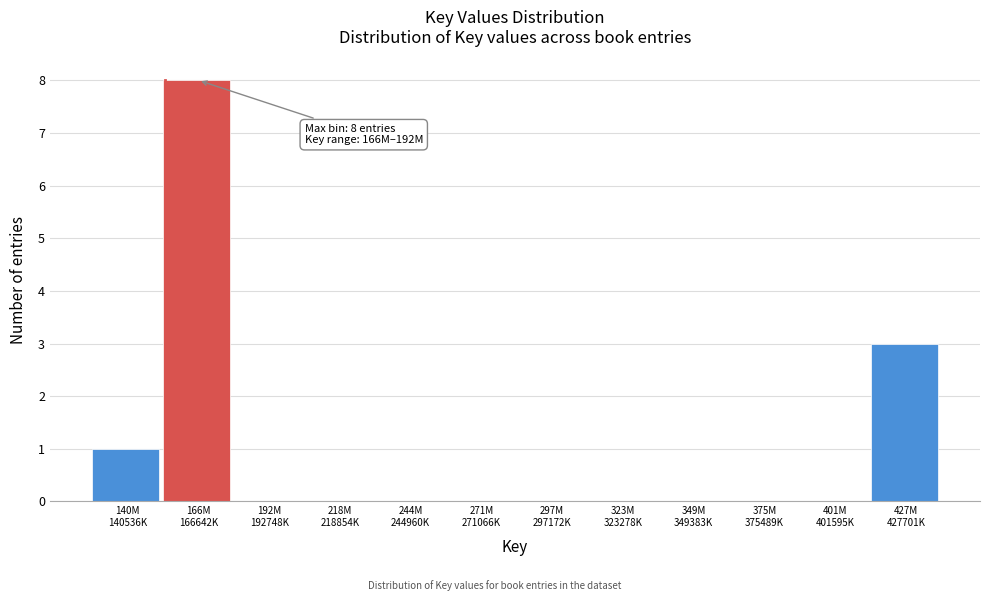

What is the maximum value shown in the chart?

8